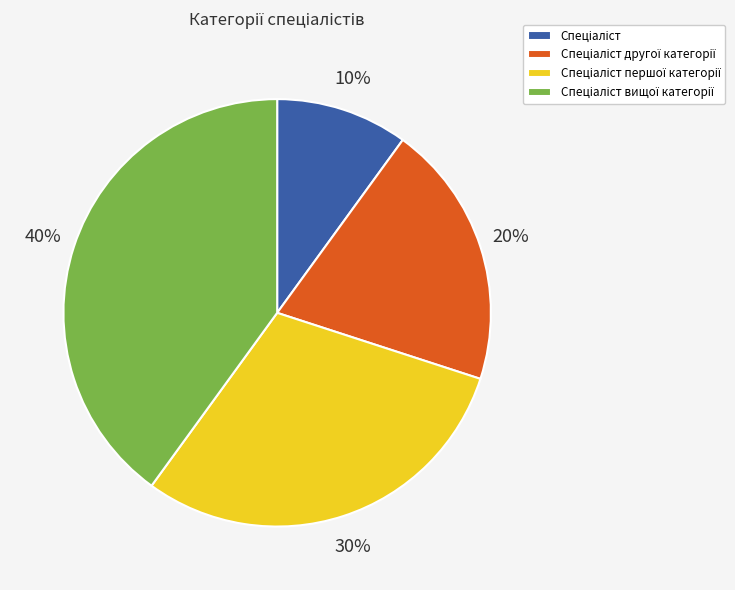

To the nearest percent, what is the difference between the largest and smallest slice percentages?

30%